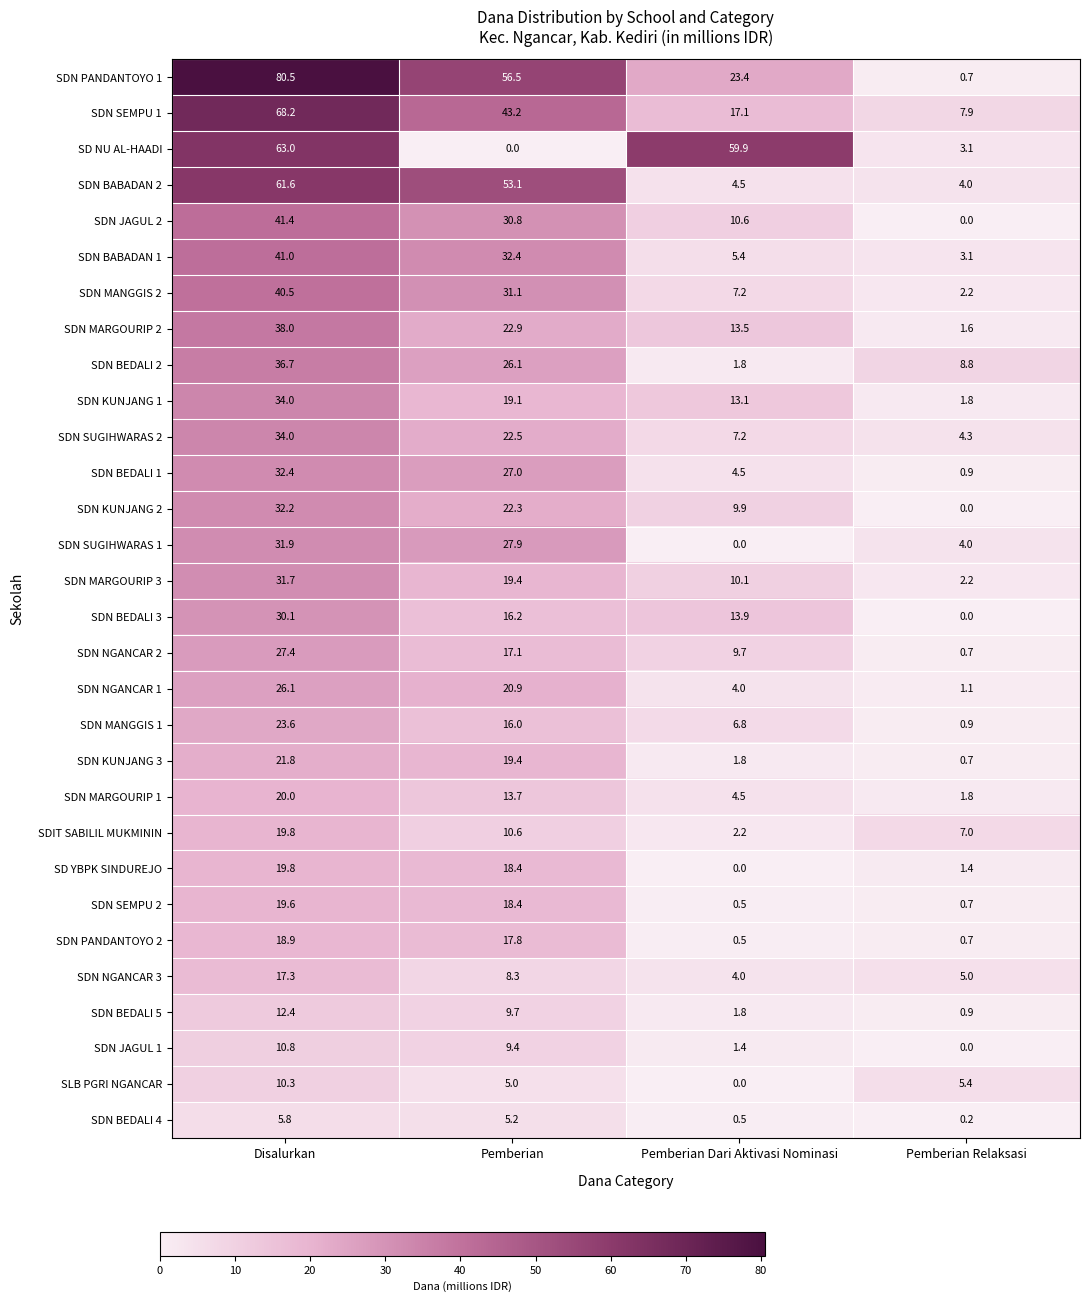

At which label does SDN BABADAN 1 reach its peak?

Disalurkan